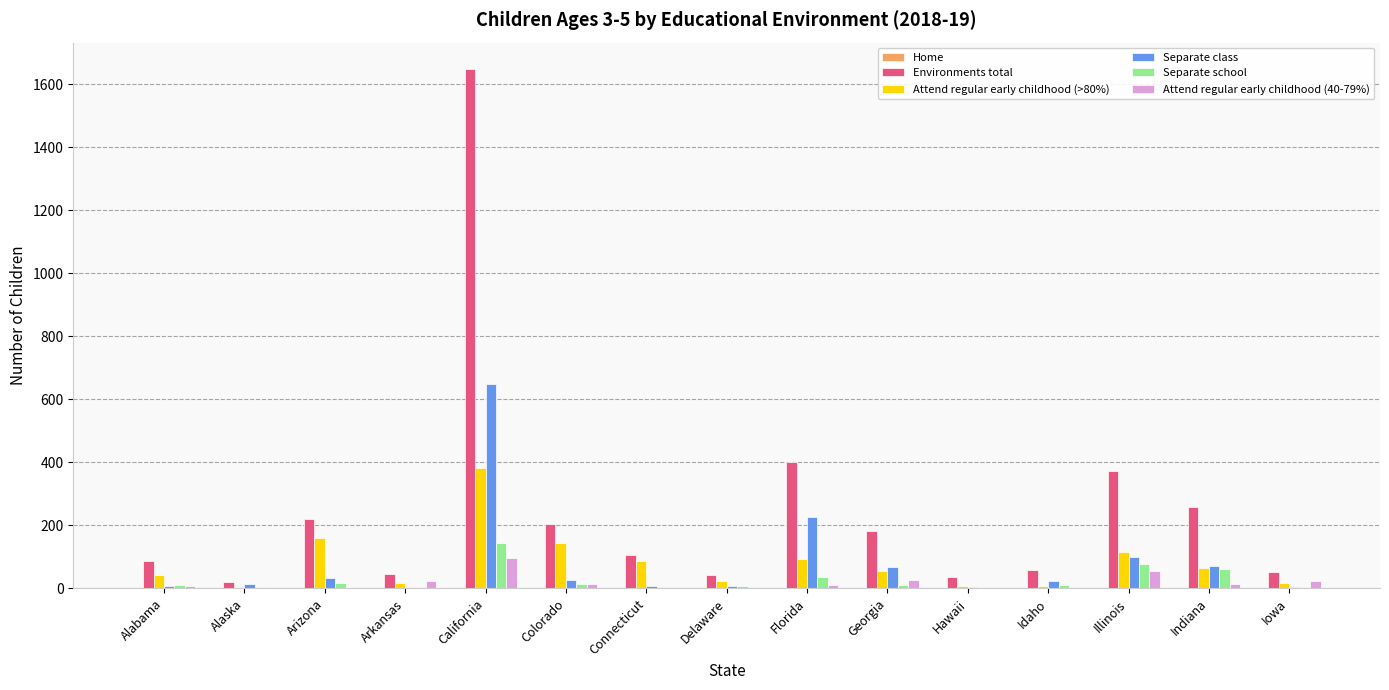

Is it true that Separate class equals 167 at Illinois?

False